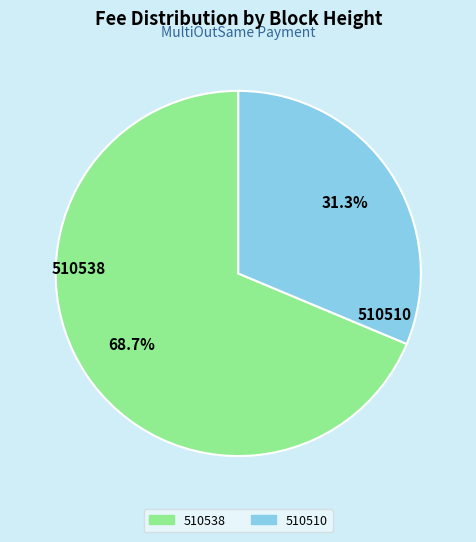

What percentage is the 510538 slice, to the nearest percent?

69%